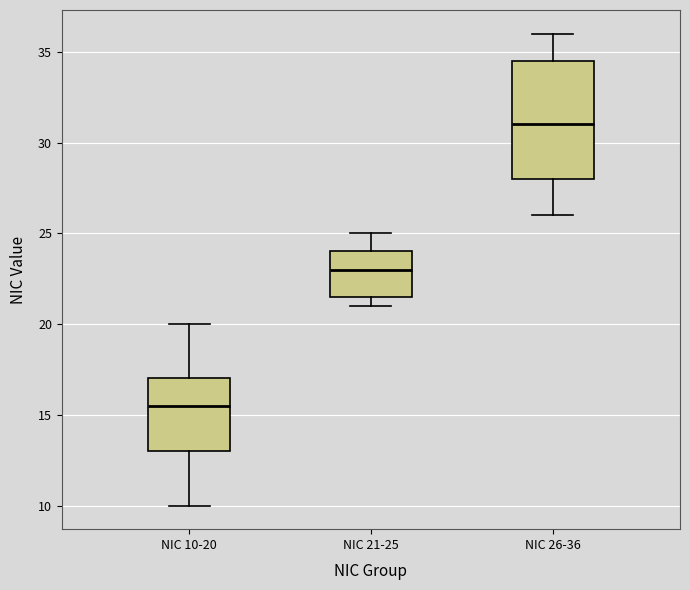

Reading left to right, read every box against the y-axis: the position of its median line, the range the box covers, and the ends of its whiskers. The values are not printed on the chart, so give them approximately, as read against the axis.

NIC 10-20: median 15.5, box 13.0 to 17.0, whiskers 10.0 to 20.0
NIC 21-25: median 23.0, box 21.5 to 24.0, whiskers 21.0 to 25.0
NIC 26-36: median 31.0, box 28.0 to 34.5, whiskers 26.0 to 36.0